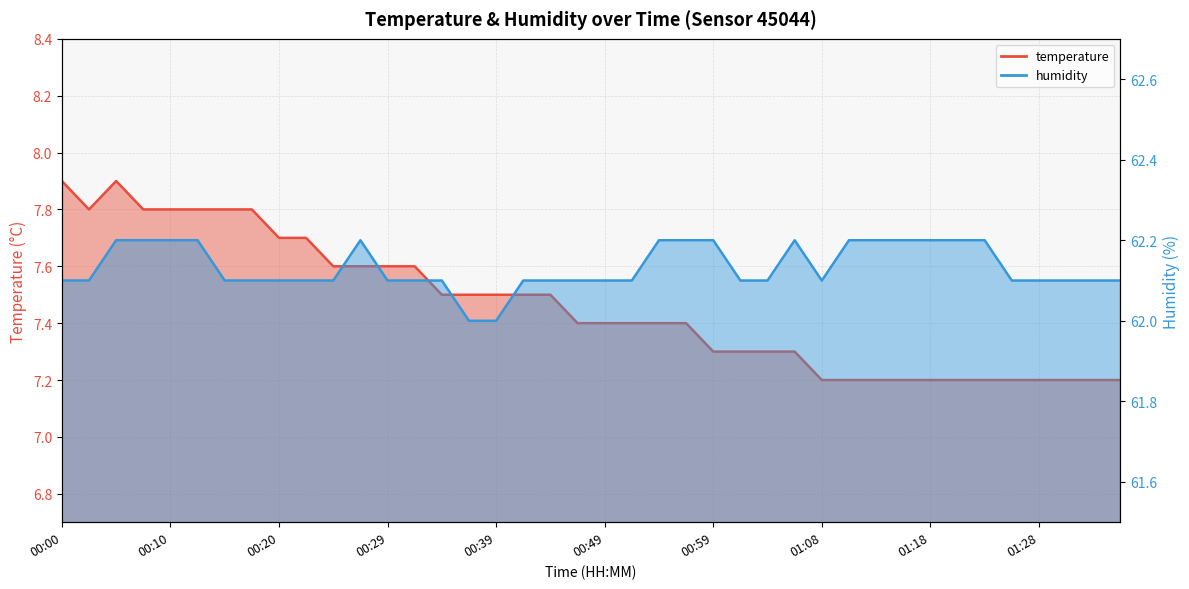

What position from the left is 00:34?

15